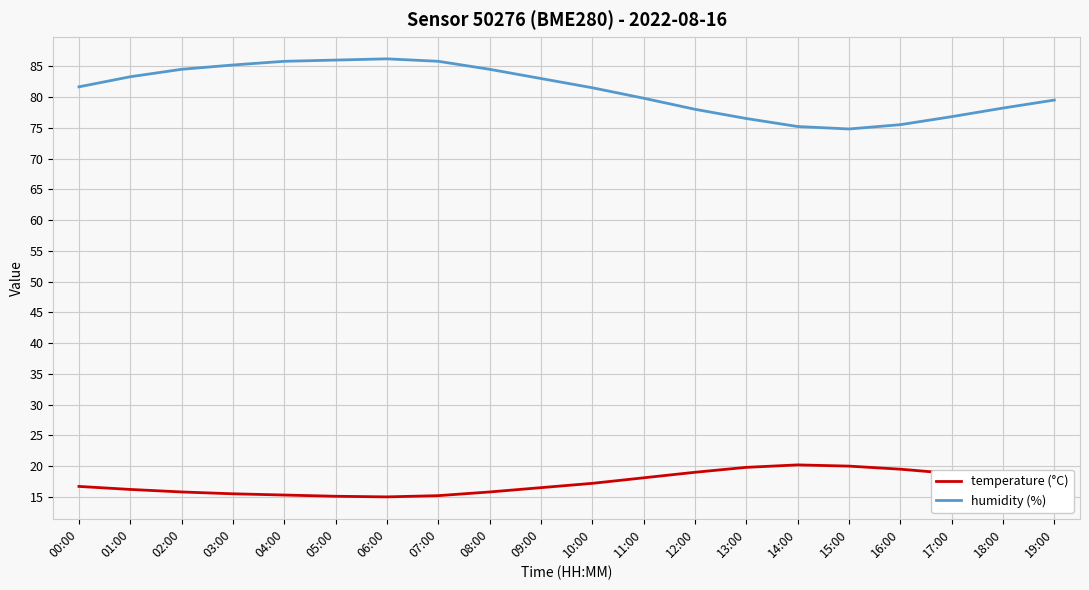

How many lines are shown in the chart?

2